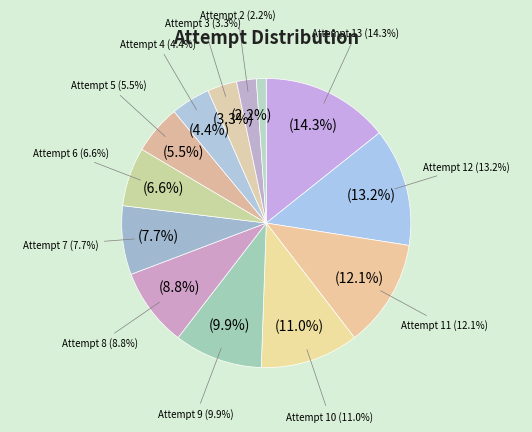

Is it true that Attempt 4 is 17% of the pie?

False